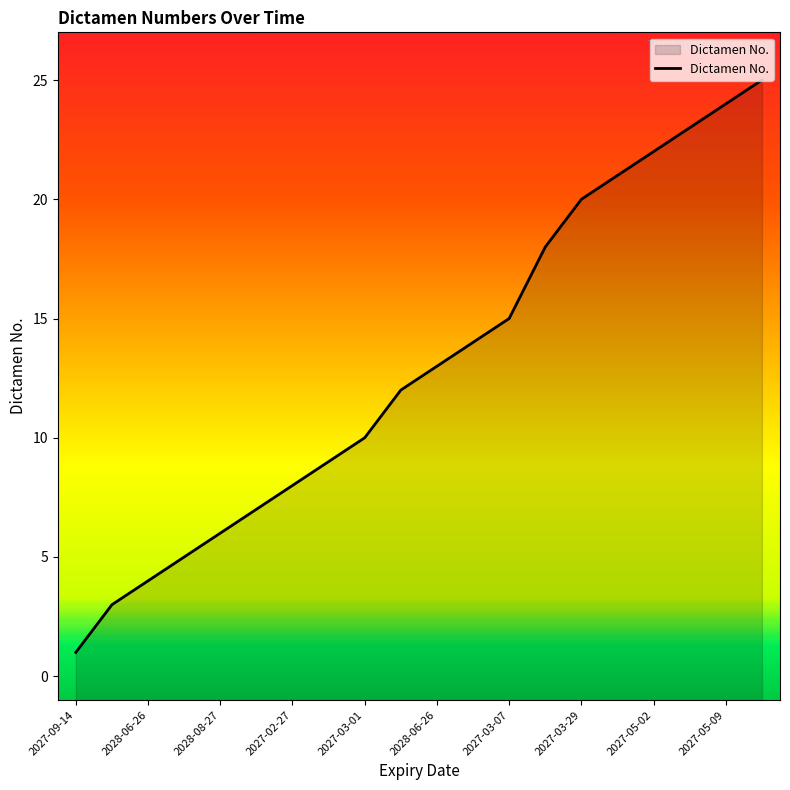

The chart shows a value of 33 at 2027-05-02. True or false?

False